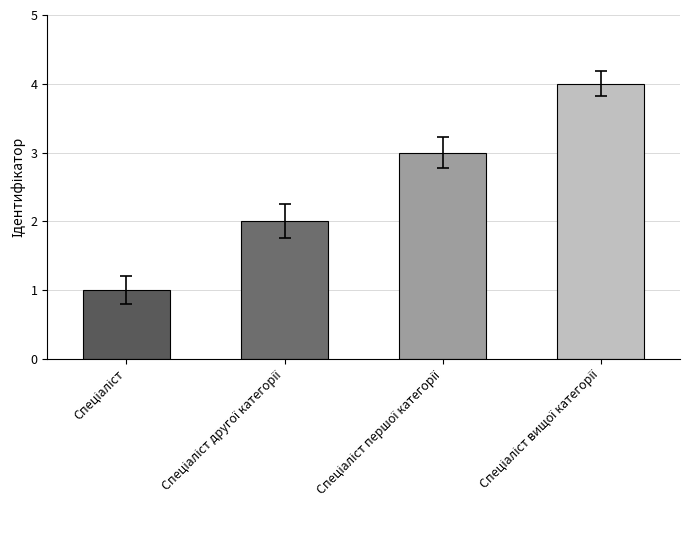

Are the bars grouped side by side (vs. stacked)?

No